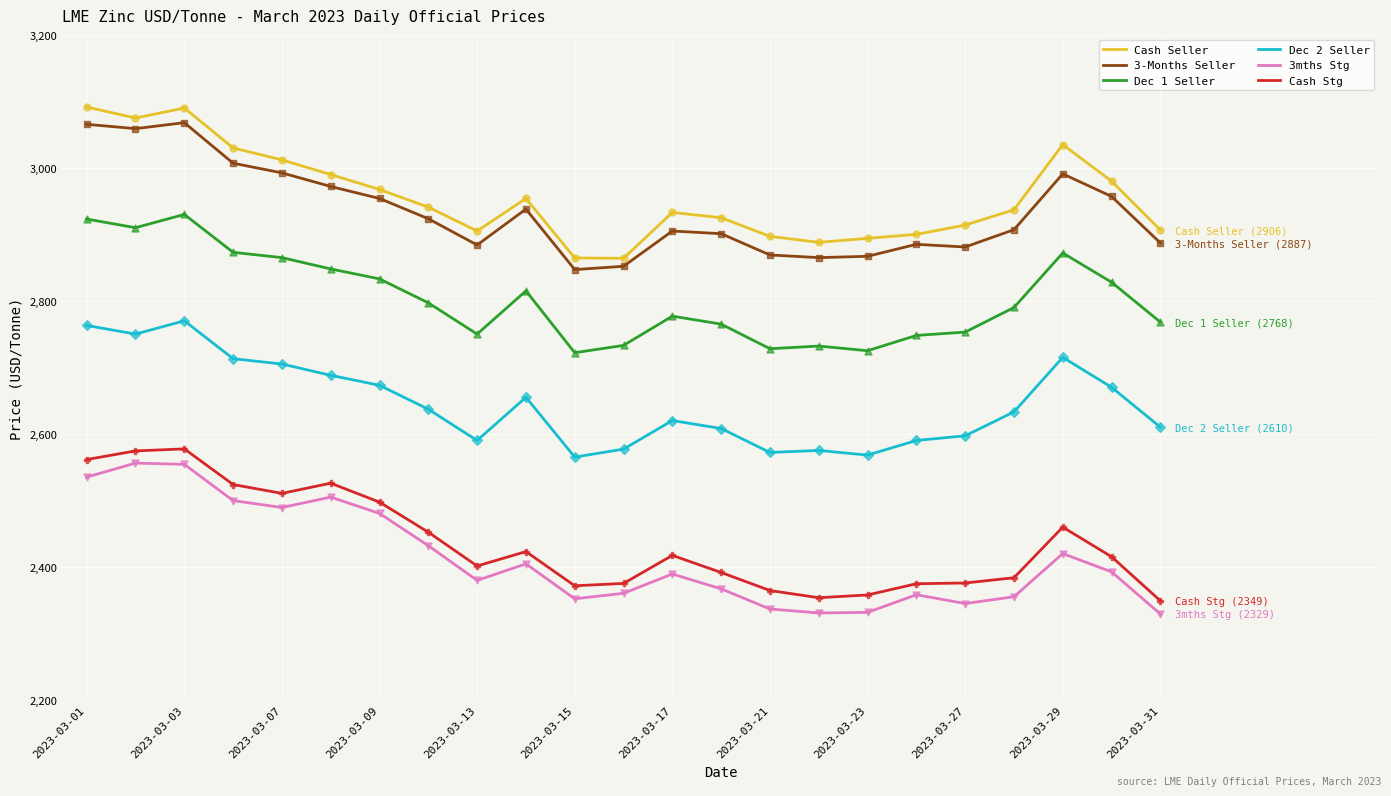

What is the difference between the maximum and minimum values in the Cash Seller series?

227.5